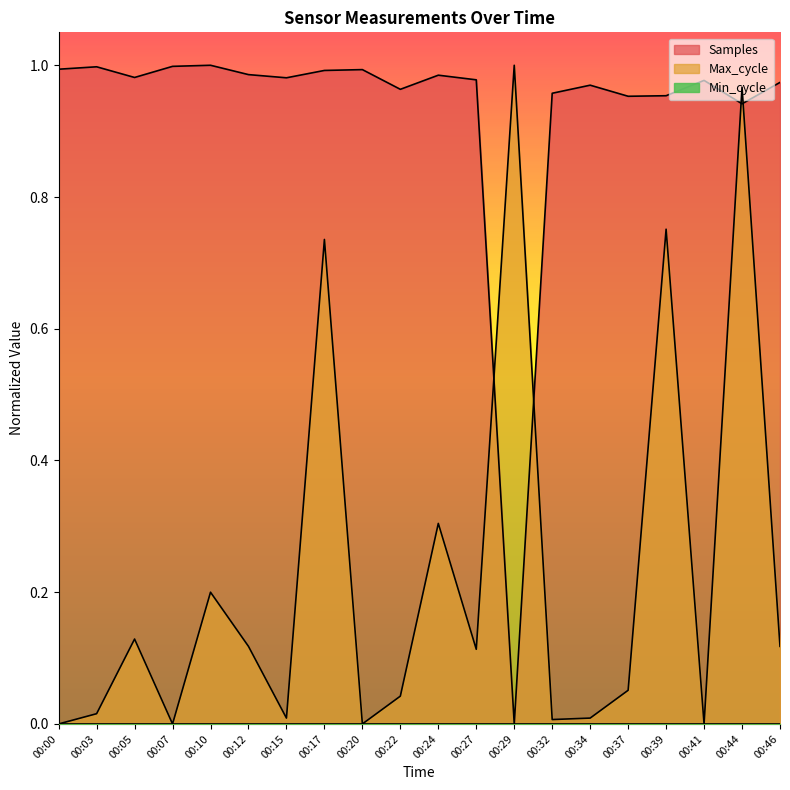

After their last crossing, which series has the higher values: Samples or Max_cycle?

Samples